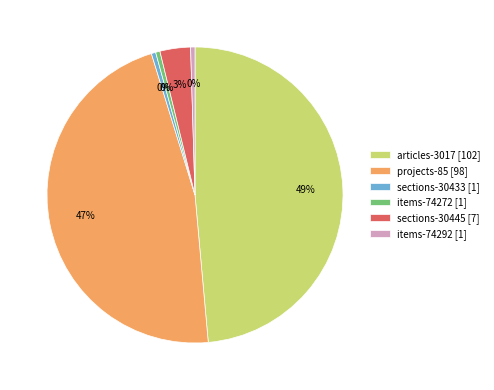

What is the largest slice in the pie chart?

articles-3017